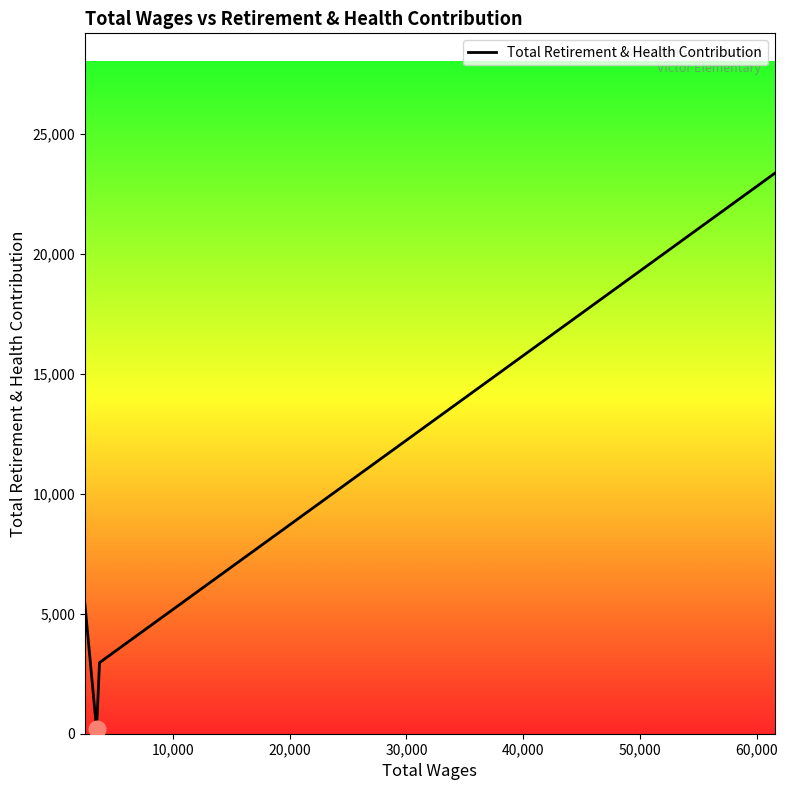

What is the maximum value shown in the chart?

23346